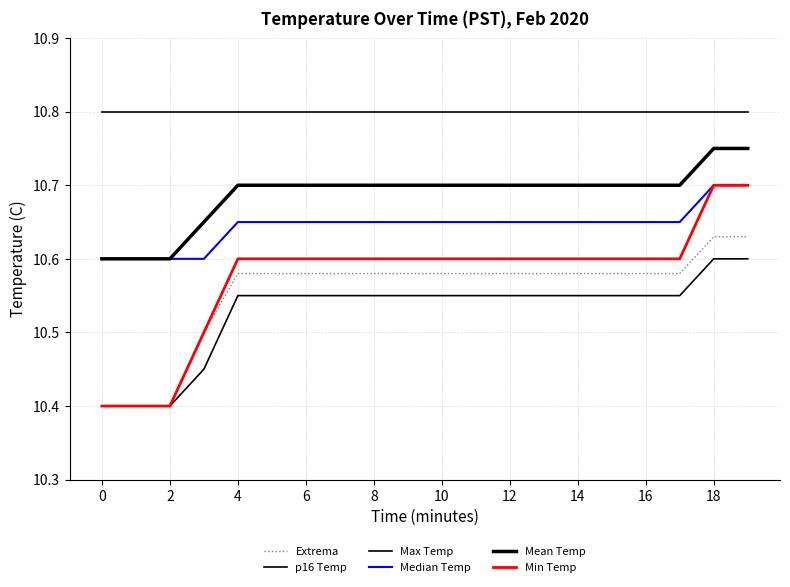

What is the average value of the Min Temp series?

10.6